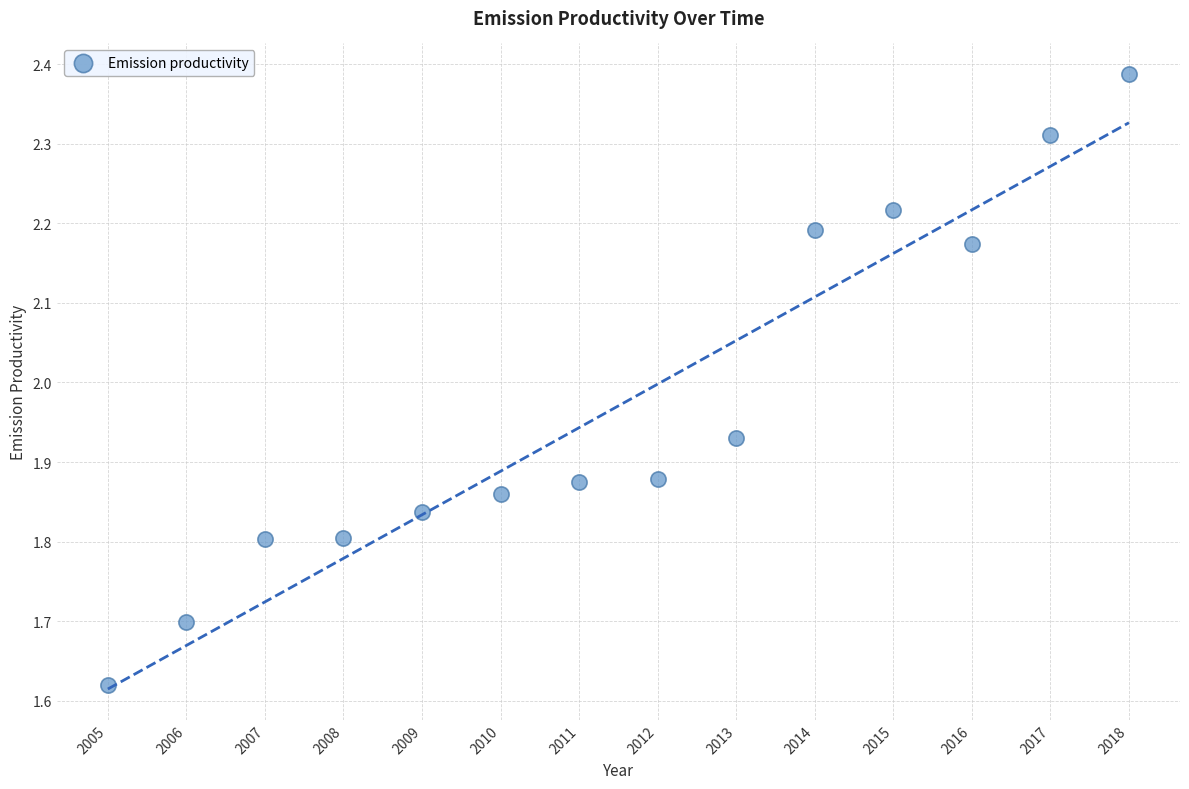

What is the range of Y values (max minus min)?

0.8